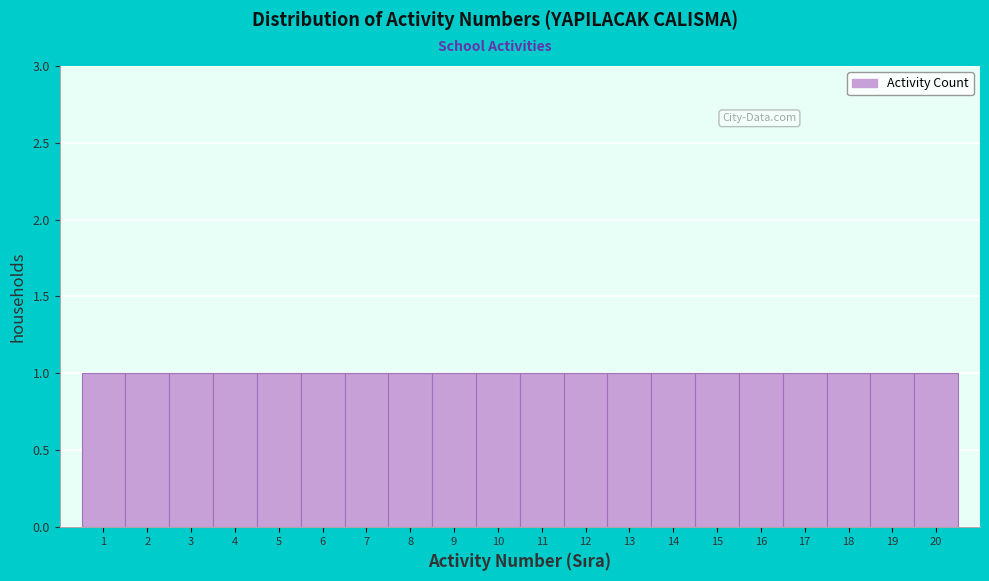

What is the height of the bar covering 9.5 to 10.5 on the x-axis? The values are not printed on the chart, so give them approximately, as read against the axis.

1